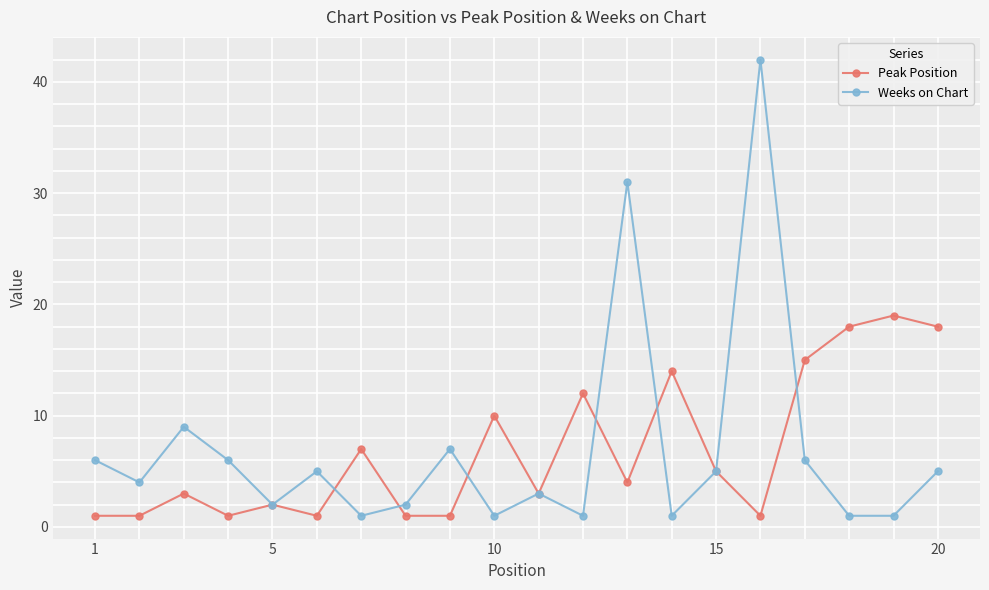

True or false: Weeks on Chart has more than 0 points higher than both neighbors.

True